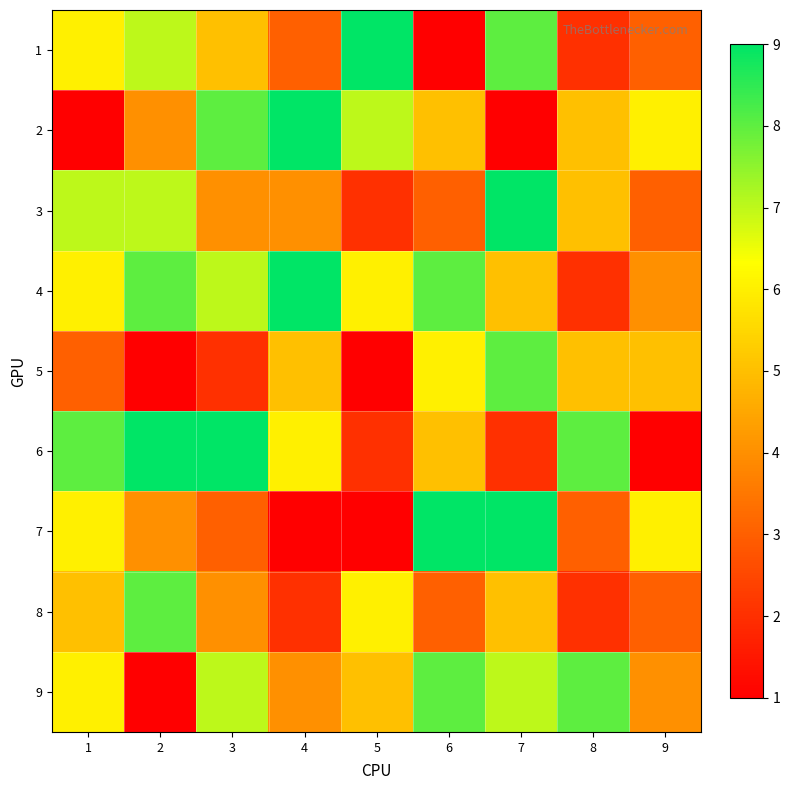

At which category is the sum across all series the highest?

7